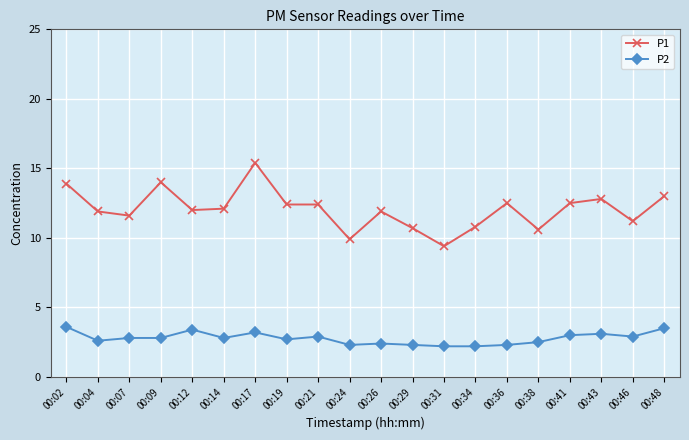

True or false: P2 has more than 0 points higher than both neighbors.

True